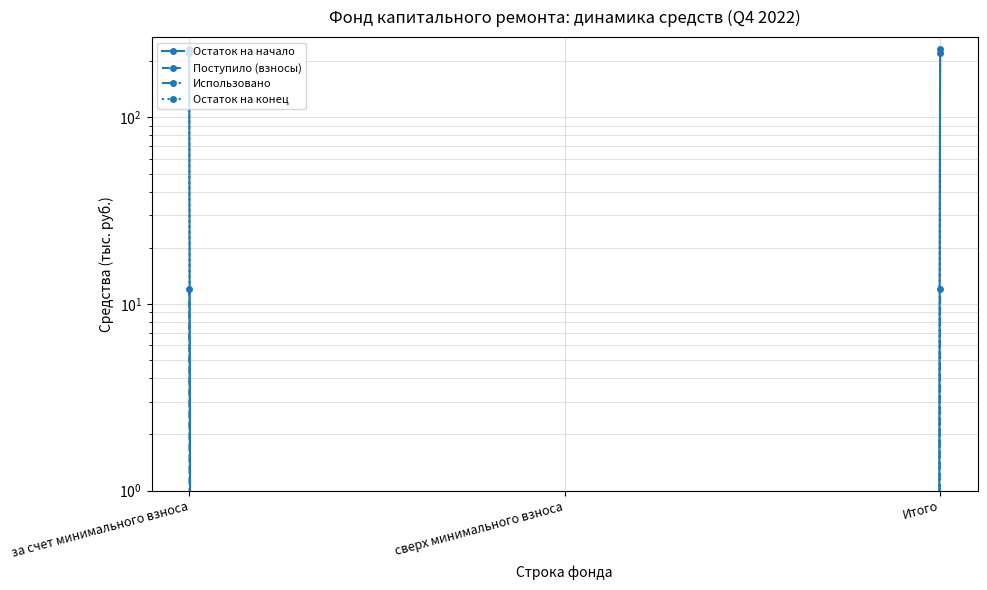

The Поступило (взносы) series shows 3.3 at за счет минимального взноса. True or false?

False